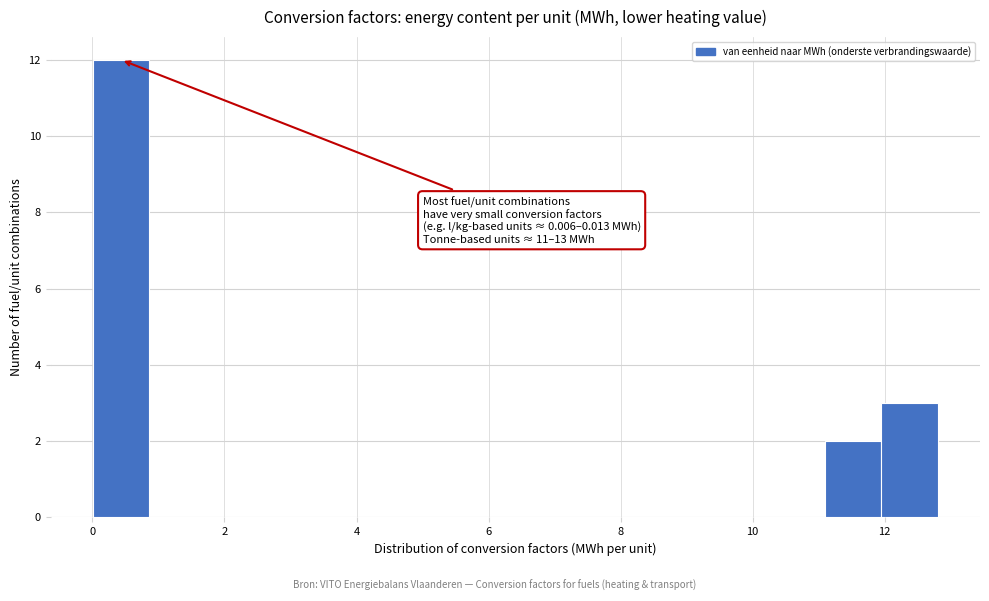

Which range on the x-axis has the tallest bar?

0.0 to 0.8